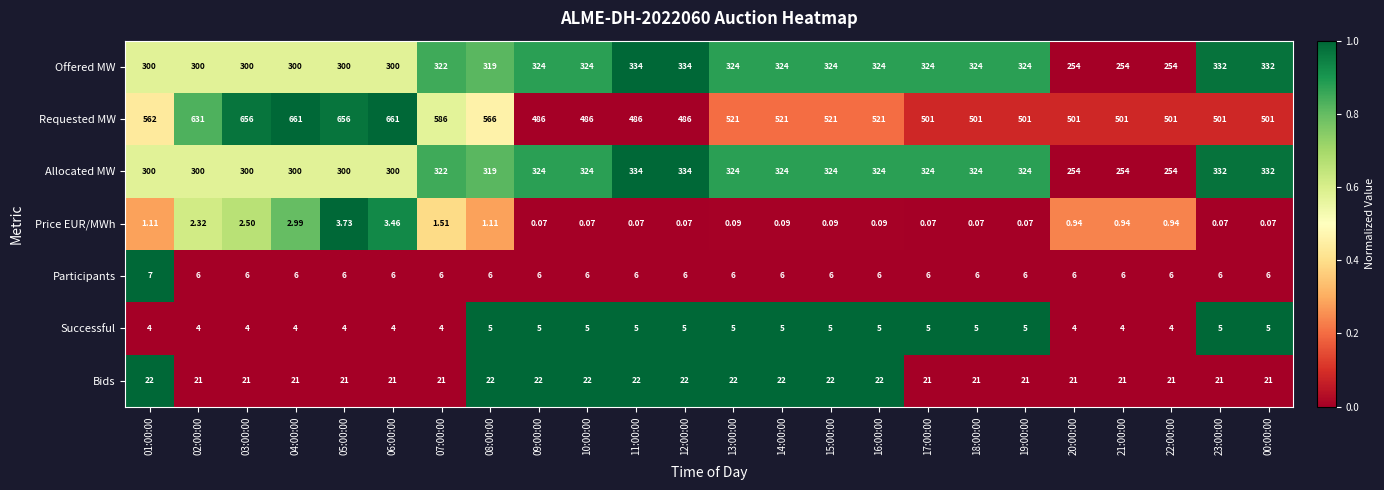

Is the value of Participants at 18:00:00 greater than the value of Requested MW at 11:00:00?

No